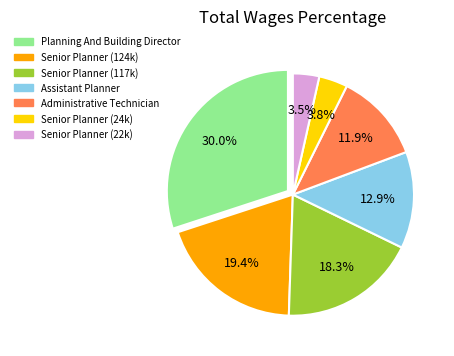

To the nearest percent, what is the average slice percentage?

14%